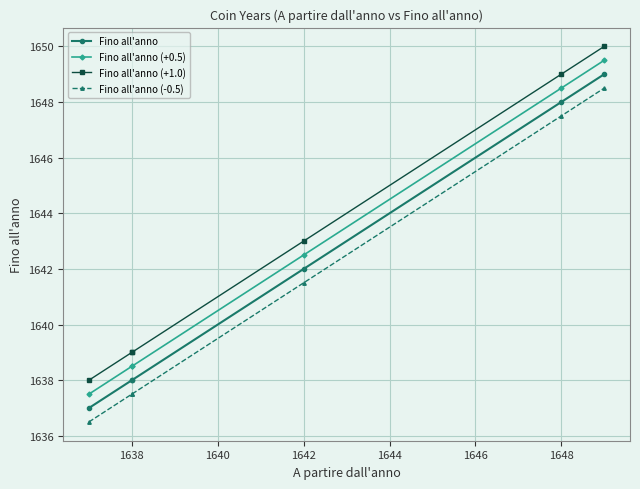

True or false: Fino all'anno (+0.5) and Fino all'anno cross at least once.

False